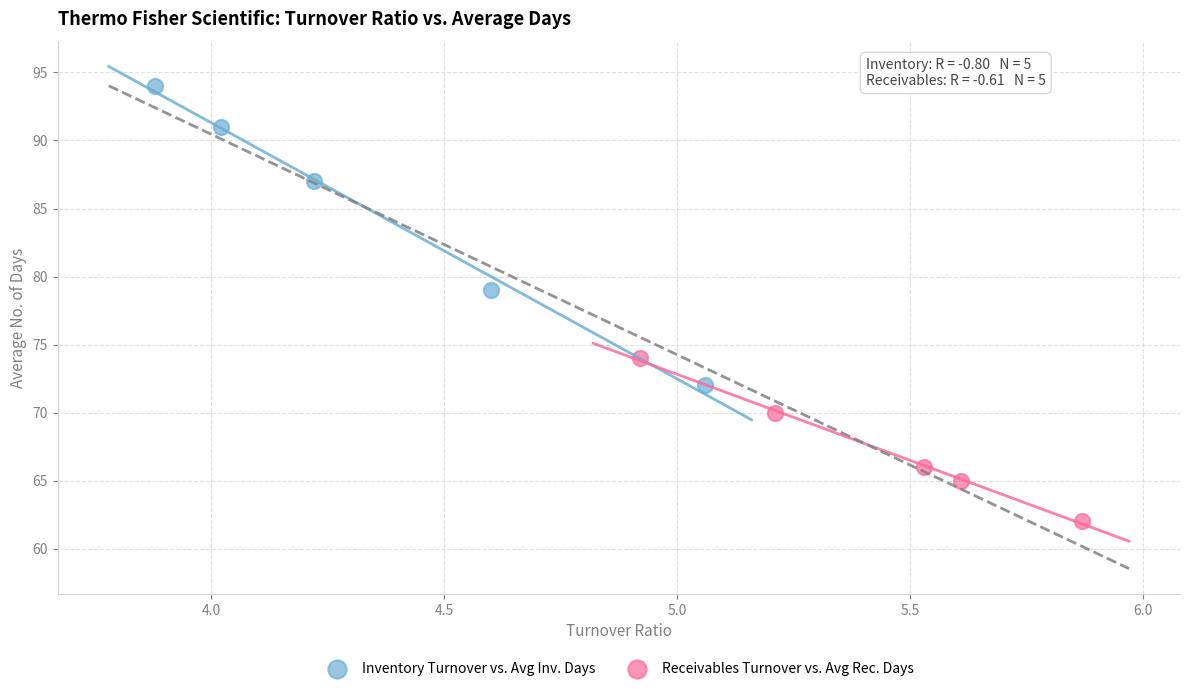

Which series contains the lowest Y value?

Receivables Turnover vs. Avg Rec. Days